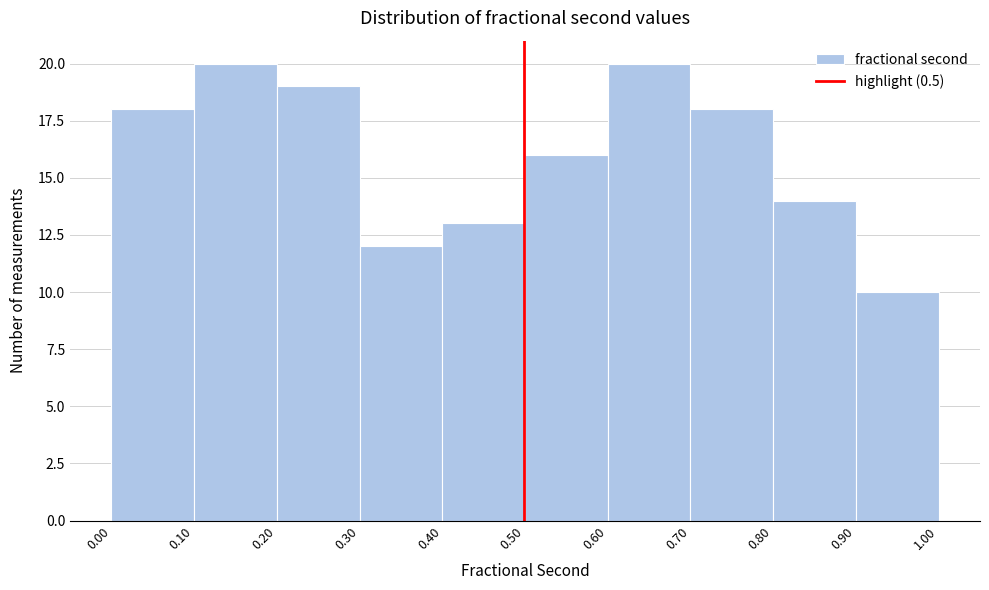

Reading left to right, list every bar in this chart as the range it spans on the x-axis followed by its height. The values are not printed on the chart, so give them approximately, as read against the axis.

0.00 to 0.10: 18
0.10 to 0.20: 20
0.20 to 0.30: 19
0.30 to 0.40: 12
0.40 to 0.50: 13
0.50 to 0.60: 16
0.60 to 0.70: 20
0.70 to 0.80: 18
0.80 to 0.90: 14
0.90 to 1.00: 10